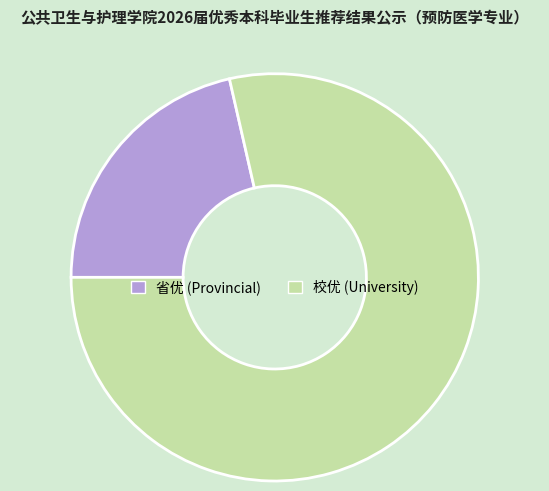

Which has a higher value, 校优 (University) or 省优 (Provincial)?

校优 (University)